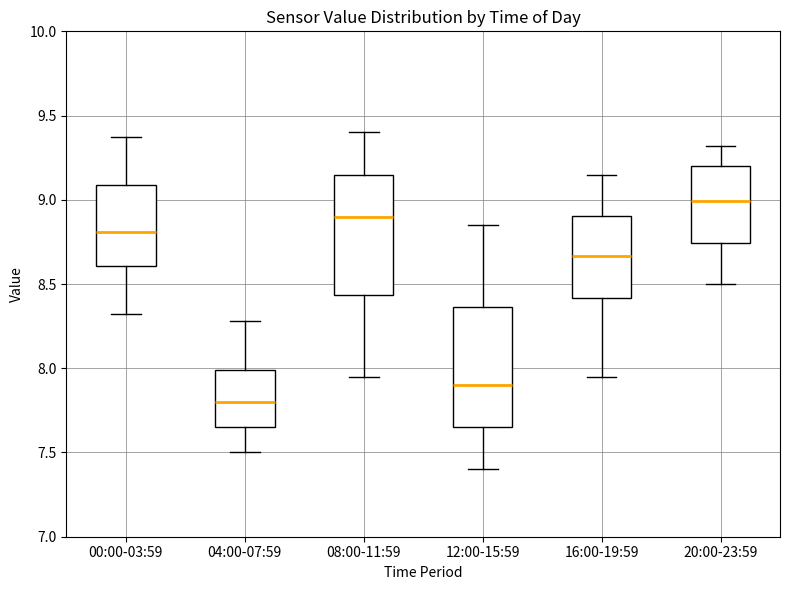

Where is the lower edge of the box for 12:00-15:59 on the y-axis? The values are not printed on the chart, so give them approximately, as read against the axis.

7.65